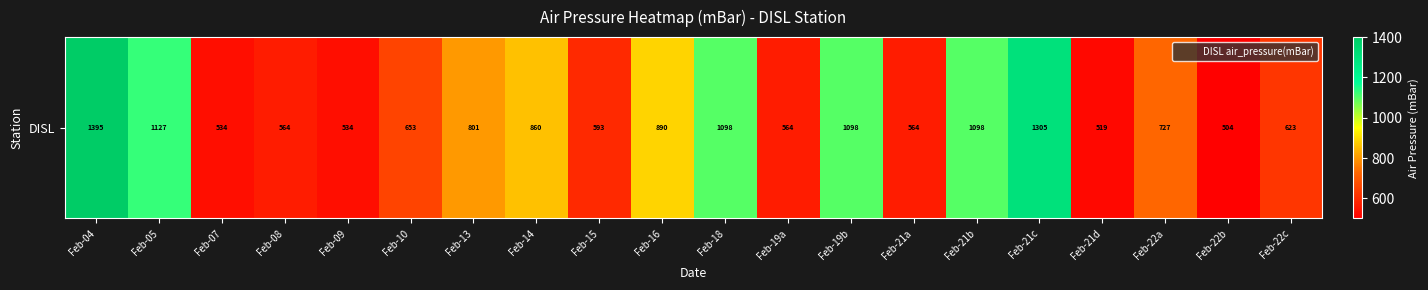

How many data points are less than 727?

10